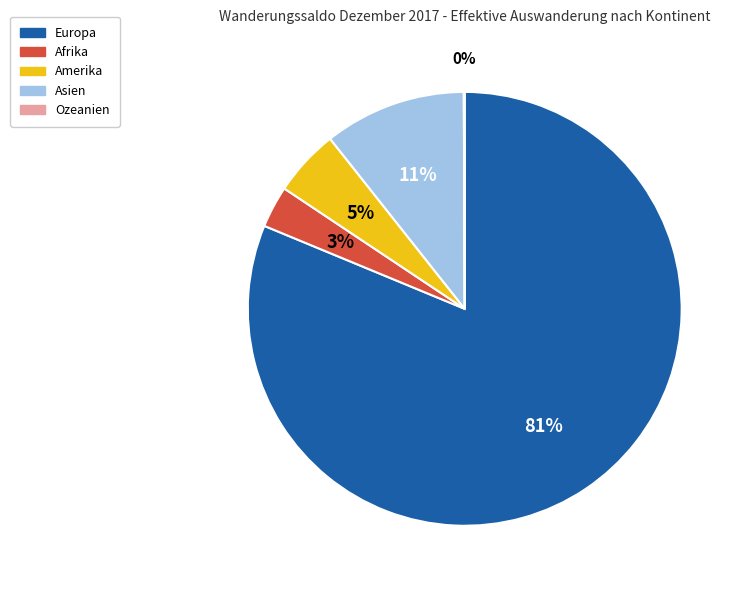

What is the ratio of the value at Amerika to the value at Asien?

0.5